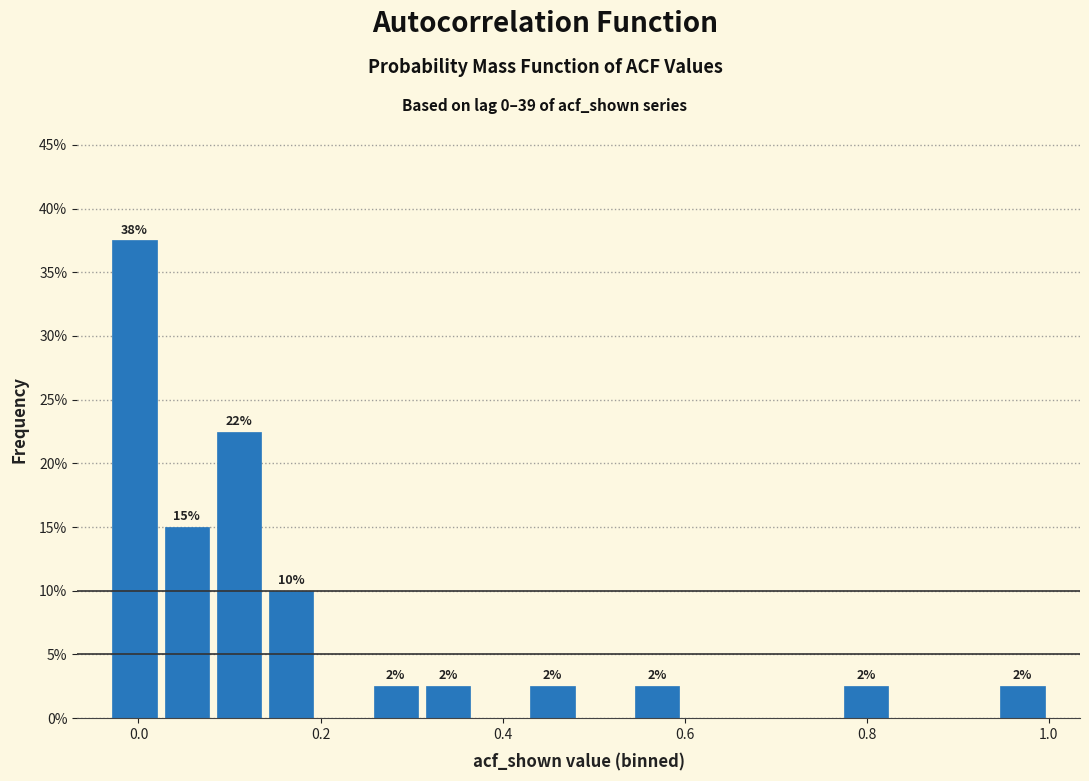

Read against the x-axis, roughly where is the centre of the tallest bar?

0.00